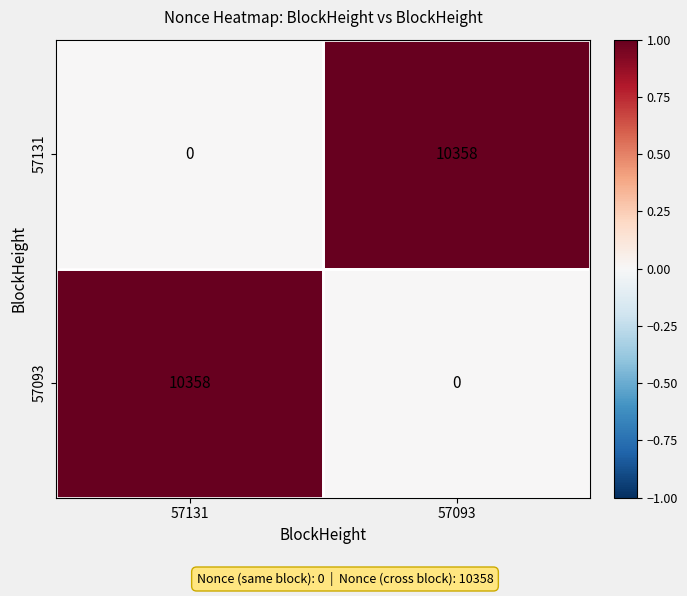

Where is 57131 nearest to the value 5179?

57131